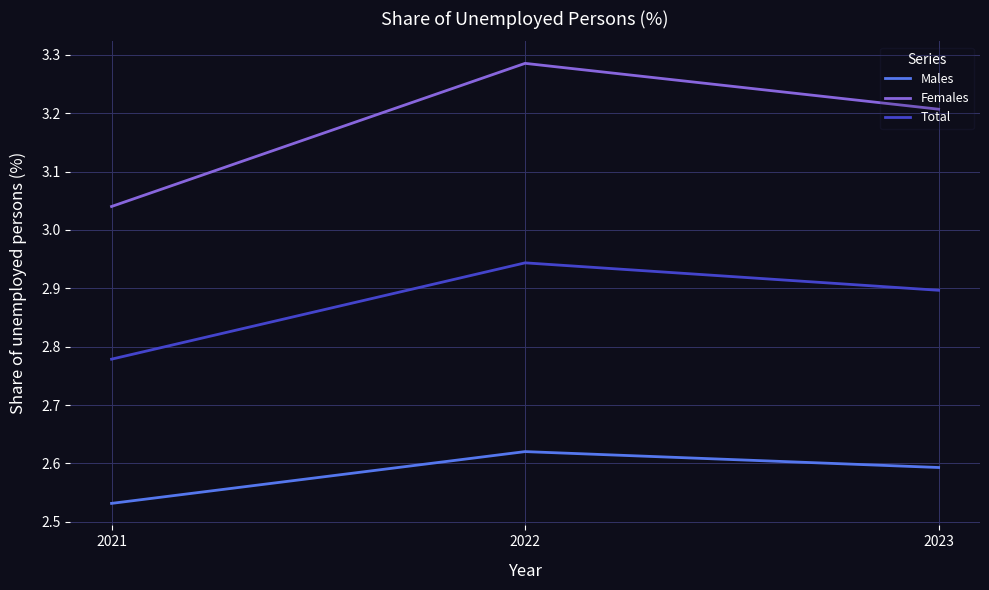

Which series changed the most between 2021 and 2023?

Females